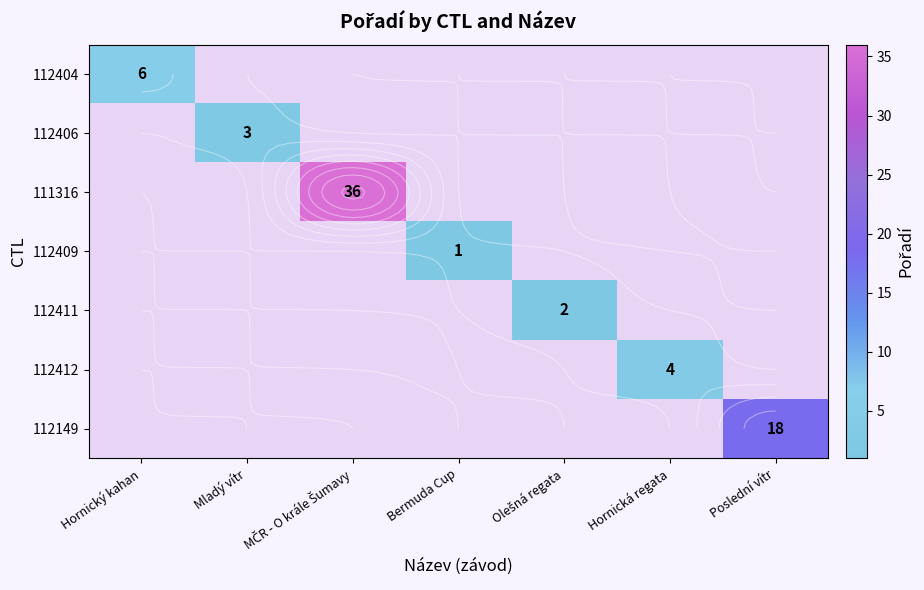

Which series has the widest spread of values?

112404